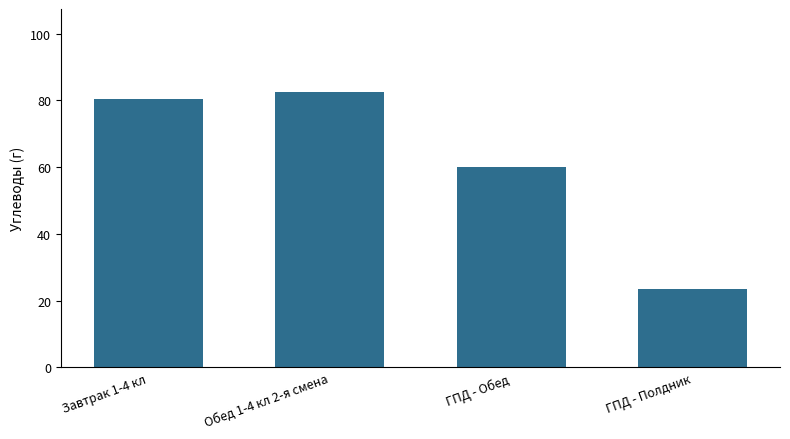

What value does the data have at ГПД - Обед?

60.2